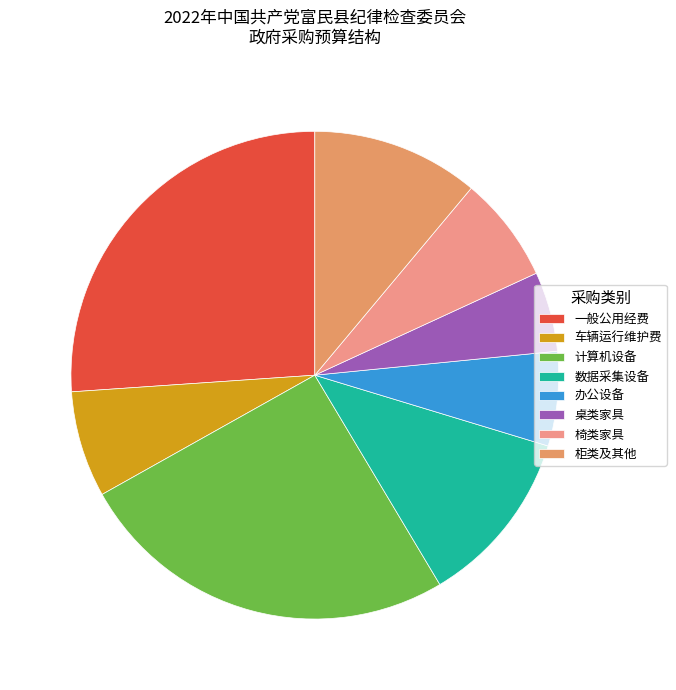

Which category has the smallest portion of the pie?

桌类家具